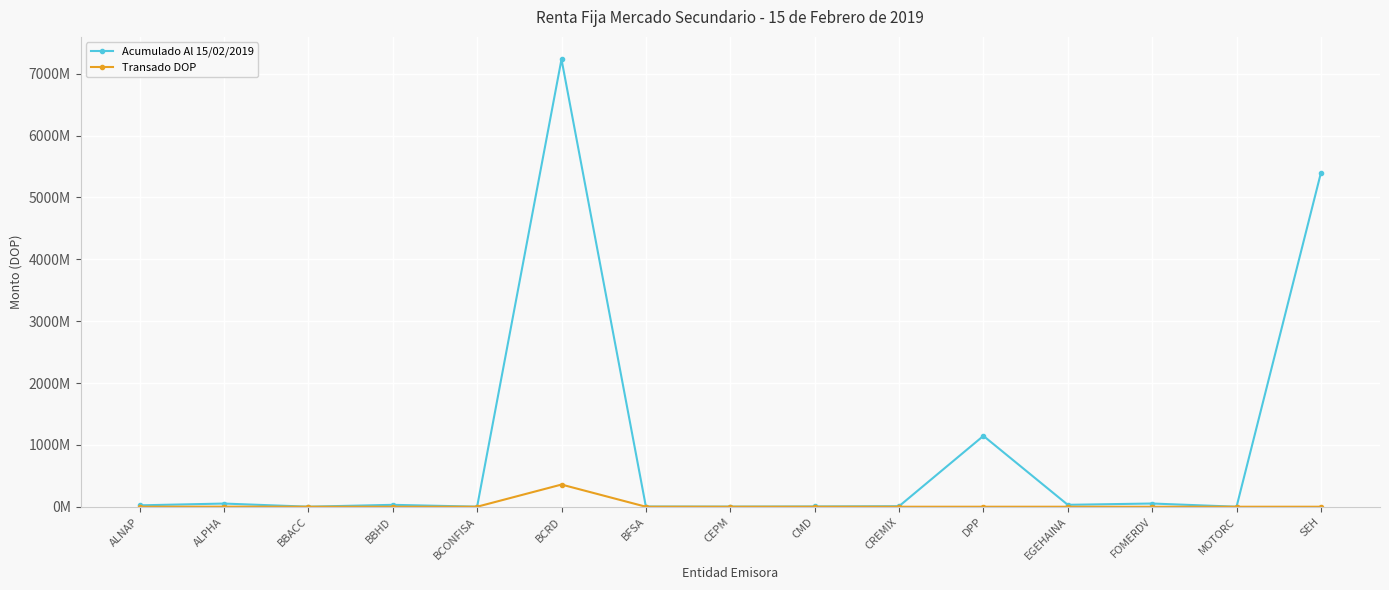

What are all the series names shown in the legend?

Acumulado Al 15/02/2019, Transado DOP